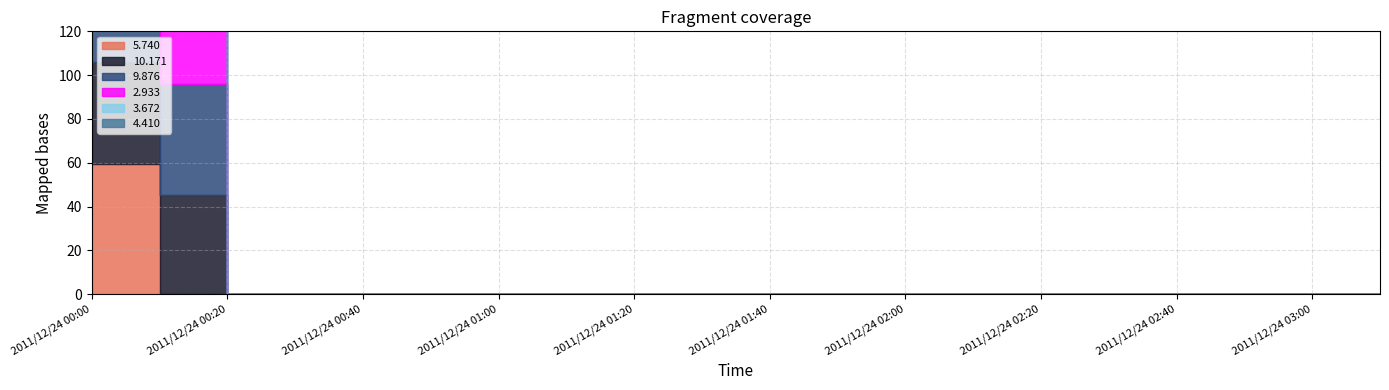

Reading left to right, extract all data points from this chart.

5.740: 2011/12/24 00:00=59.6	2011/12/24 00:10=999.0	2011/12/24 00:20=999.0	2011/12/24 00:30=999.0	2011/12/24 00:40=999.0	2011/12/24 00:50=999.0	2011/12/24 01:00=999.0	2011/12/24 01:10=999.0	2011/12/24 01:20=999.0	2011/12/24 01:30=999.0	2011/12/24 01:40=999.0	2011/12/24 01:50=999.0	2011/12/24 02:00=999.0	2011/12/24 02:10=999.0	2011/12/24 02:20=999.0	2011/12/24 02:30=999.0	2011/12/24 02:40=999.0	2011/12/24 02:50=999.0	2011/12/24 03:00=999.0	2011/12/24 03:10=999.0
10.171: 2011/12/24 00:00=46.2	2011/12/24 00:10=45.2	2011/12/24 00:20=999.0	2011/12/24 00:30=999.0	2011/12/24 00:40=999.0	2011/12/24 00:50=999.0	2011/12/24 01:00=999.0	2011/12/24 01:10=999.0	2011/12/24 01:20=999.0	2011/12/24 01:30=999.0	2011/12/24 01:40=999.0	2011/12/24 01:50=999.0	2011/12/24 02:00=999.0	2011/12/24 02:10=999.0	2011/12/24 02:20=999.0	2011/12/24 02:30=999.0	2011/12/24 02:40=999.0	2011/12/24 02:50=999.0	2011/12/24 03:00=999.0	2011/12/24 03:10=999.0
9.876: 2011/12/24 00:00=49.7	2011/12/24 00:10=50.7	2011/12/24 00:20=999.0	2011/12/24 00:30=999.0	2011/12/24 00:40=999.0	2011/12/24 00:50=999.0	2011/12/24 01:00=999.0	2011/12/24 01:10=999.0	2011/12/24 01:20=999.0	2011/12/24 01:30=999.0	2011/12/24 01:40=999.0	2011/12/24 01:50=999.0	2011/12/24 02:00=999.0	2011/12/24 02:10=999.0	2011/12/24 02:20=999.0	2011/12/24 02:30=999.0	2011/12/24 02:40=999.0	2011/12/24 02:50=999.0	2011/12/24 03:00=999.0	2011/12/24 03:10=999.0
2.933: 2011/12/24 00:00=64.9	2011/12/24 00:10=63.6	2011/12/24 00:20=999.0	2011/12/24 00:30=999.0	2011/12/24 00:40=999.0	2011/12/24 00:50=999.0	2011/12/24 01:00=999.0	2011/12/24 01:10=999.0	2011/12/24 01:20=999.0	2011/12/24 01:30=999.0	2011/12/24 01:40=999.0	2011/12/24 01:50=999.0	2011/12/24 02:00=999.0	2011/12/24 02:10=999.0	2011/12/24 02:20=999.0	2011/12/24 02:30=999.0	2011/12/24 02:40=999.0	2011/12/24 02:50=999.0	2011/12/24 03:00=999.0	2011/12/24 03:10=999.0
3.672: 2011/12/24 00:00=65.2	2011/12/24 00:10=63.6	2011/12/24 00:20=999.0	2011/12/24 00:30=999.0	2011/12/24 00:40=999.0	2011/12/24 00:50=999.0	2011/12/24 01:00=999.0	2011/12/24 01:10=999.0	2011/12/24 01:20=999.0	2011/12/24 01:30=999.0	2011/12/24 01:40=999.0	2011/12/24 01:50=999.0	2011/12/24 02:00=999.0	2011/12/24 02:10=999.0	2011/12/24 02:20=999.0	2011/12/24 02:30=999.0	2011/12/24 02:40=999.0	2011/12/24 02:50=999.0	2011/12/24 03:00=999.0	2011/12/24 03:10=999.0
4.410: 2011/12/24 00:00=79.1	2011/12/24 00:10=77.9	2011/12/24 00:20=999.0	2011/12/24 00:30=999.0	2011/12/24 00:40=999.0	2011/12/24 00:50=999.0	2011/12/24 01:00=999.0	2011/12/24 01:10=999.0	2011/12/24 01:20=999.0	2011/12/24 01:30=999.0	2011/12/24 01:40=999.0	2011/12/24 01:50=999.0	2011/12/24 02:00=999.0	2011/12/24 02:10=999.0	2011/12/24 02:20=999.0	2011/12/24 02:30=999.0	2011/12/24 02:40=999.0	2011/12/24 02:50=999.0	2011/12/24 03:00=999.0	2011/12/24 03:10=999.0